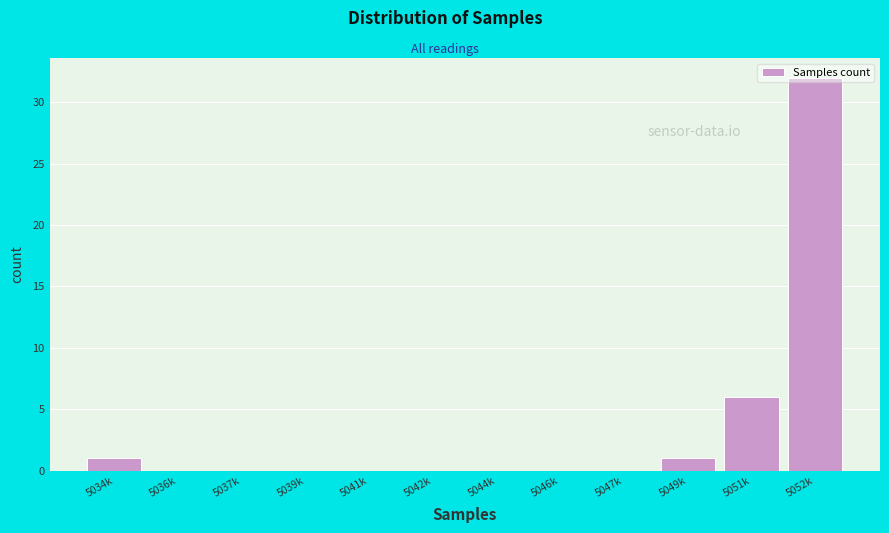

What is the change in value from 5051k to 5052k?

+26